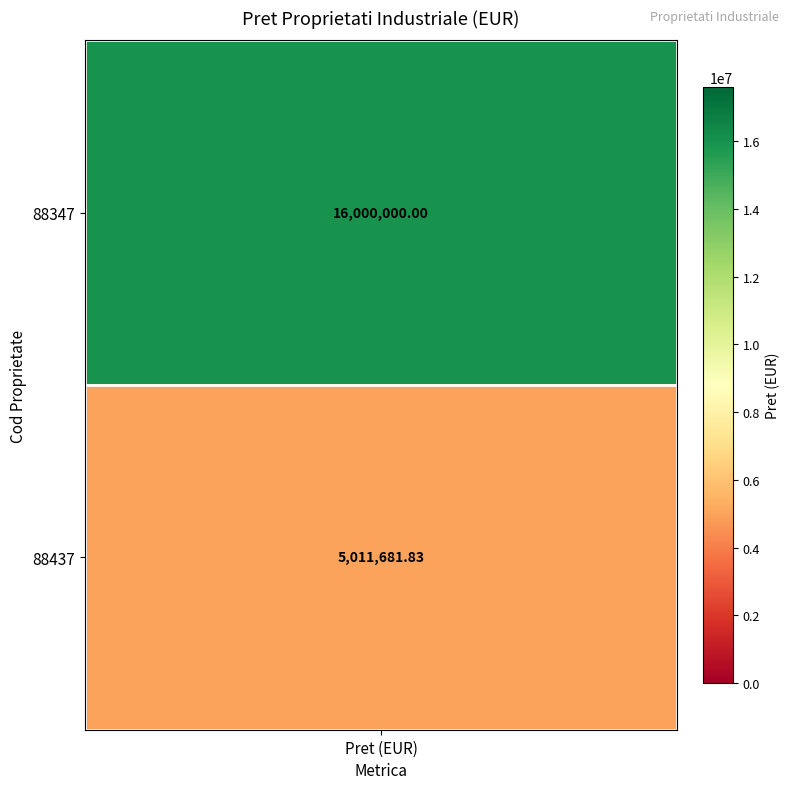

Which has a higher value, 88347 or 88437?

88347